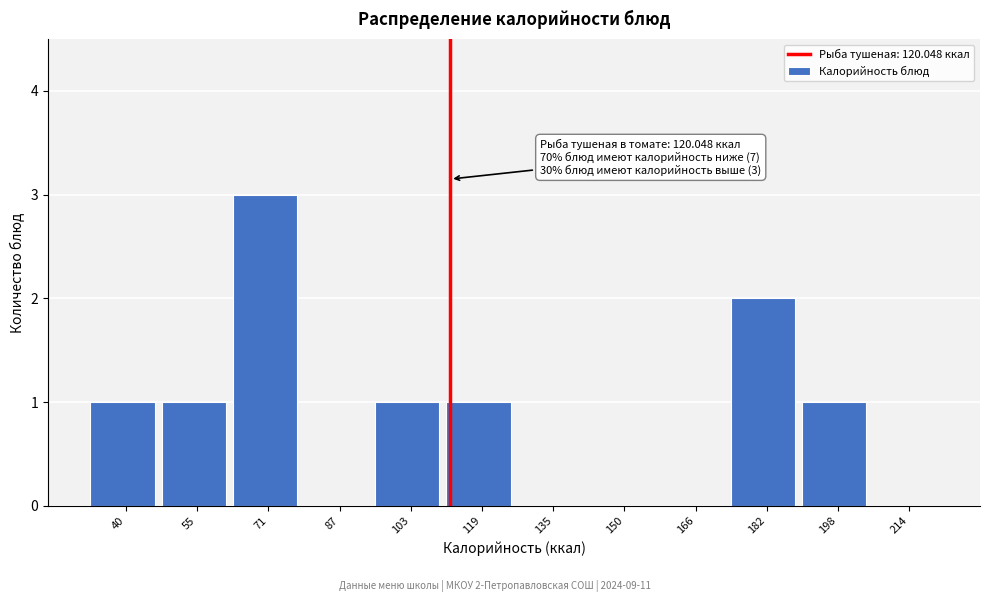

Reading right to left, extract all data points from this chart.

214=0	198=1	182=2	166=0	150=0	135=0	119=1	103=1	87=0	71=3	55=1	40=1